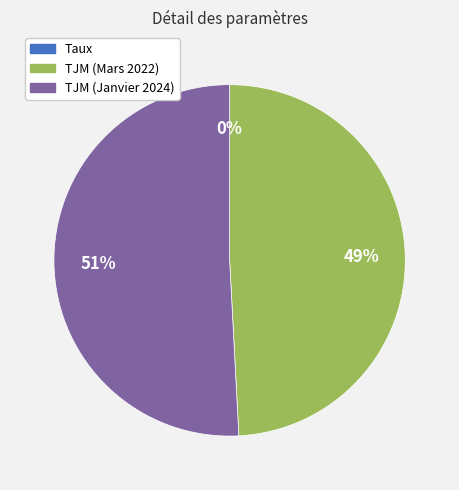

Does any single category account for the majority?

Yes